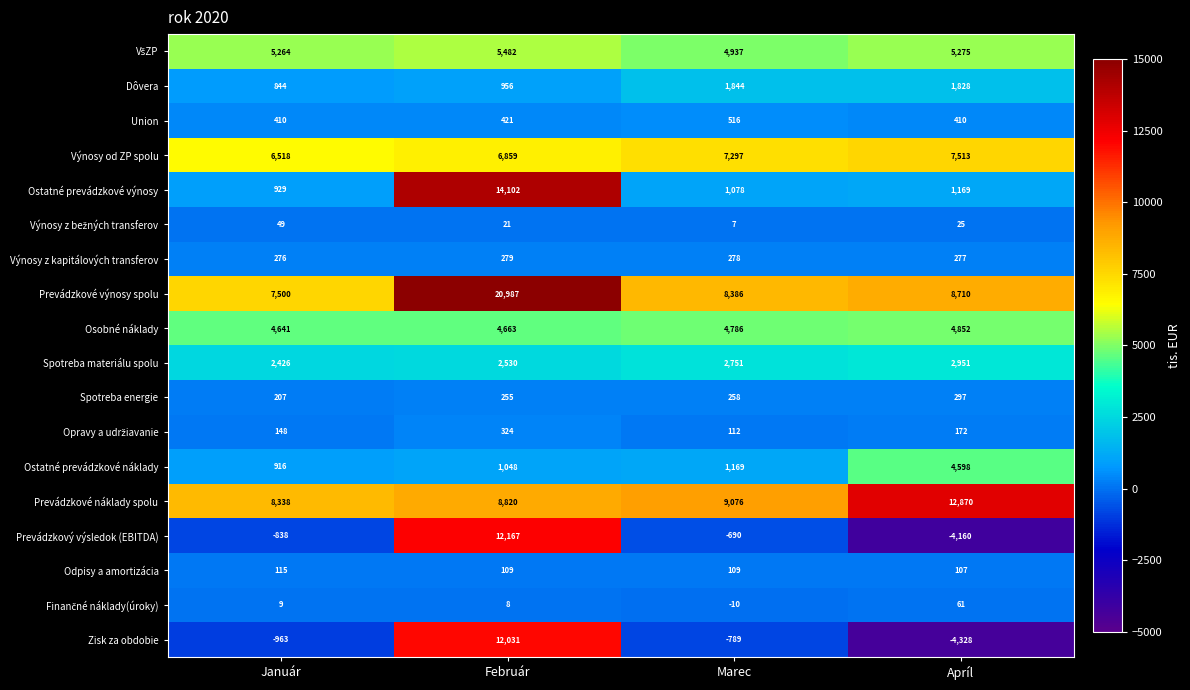

What is the minimum value for Union?

410